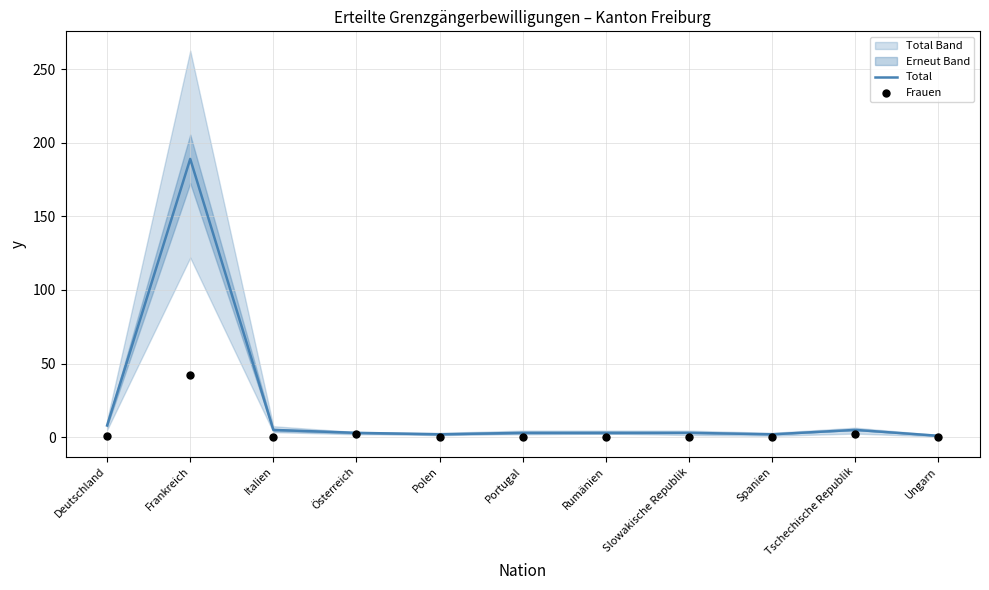

What is the total value across all series at Polen?

2